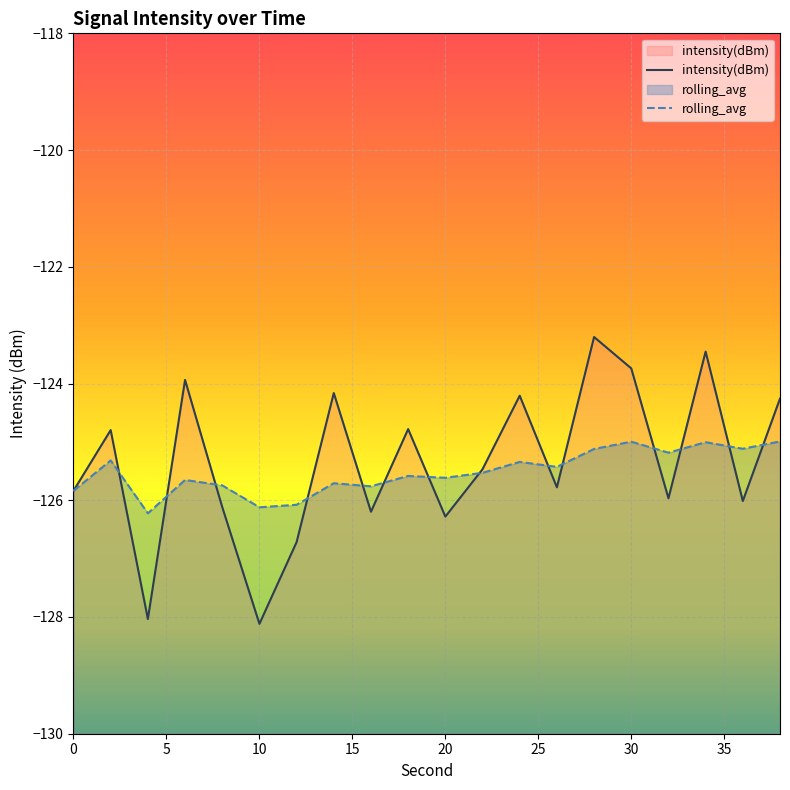

The value of intensity(dBm) at 14 is -61.9. True or false?

False